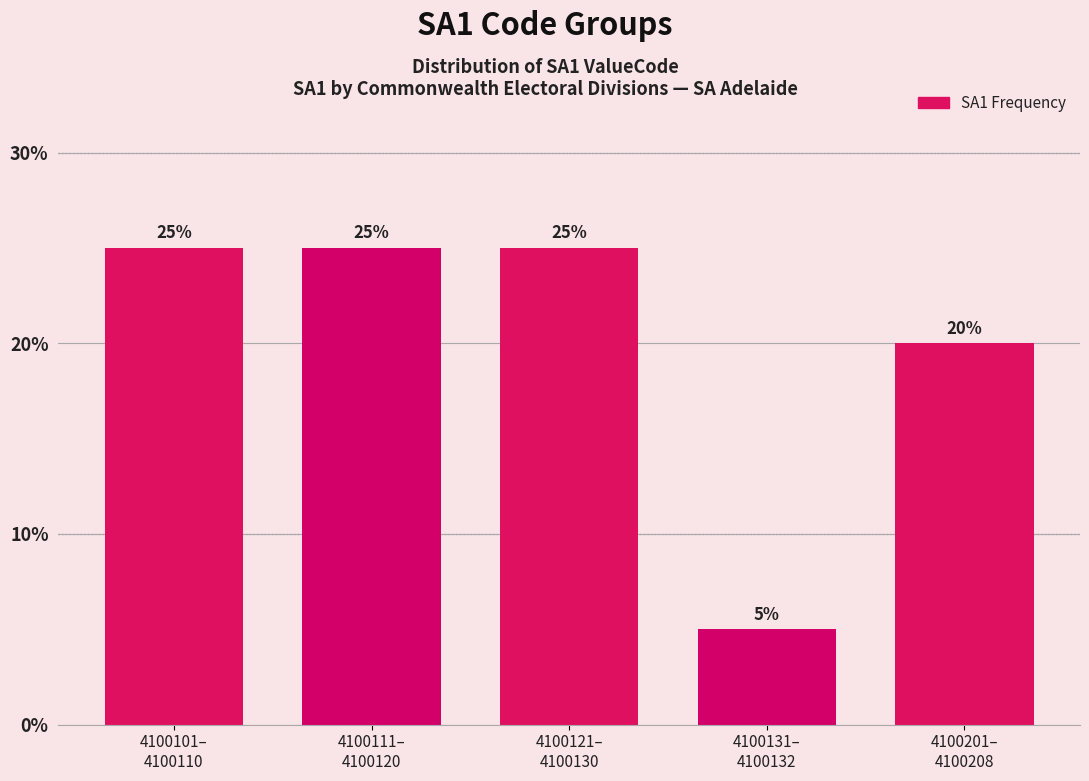

Reading left to right, list all the values displayed in this chart.

25	25	25	5	20